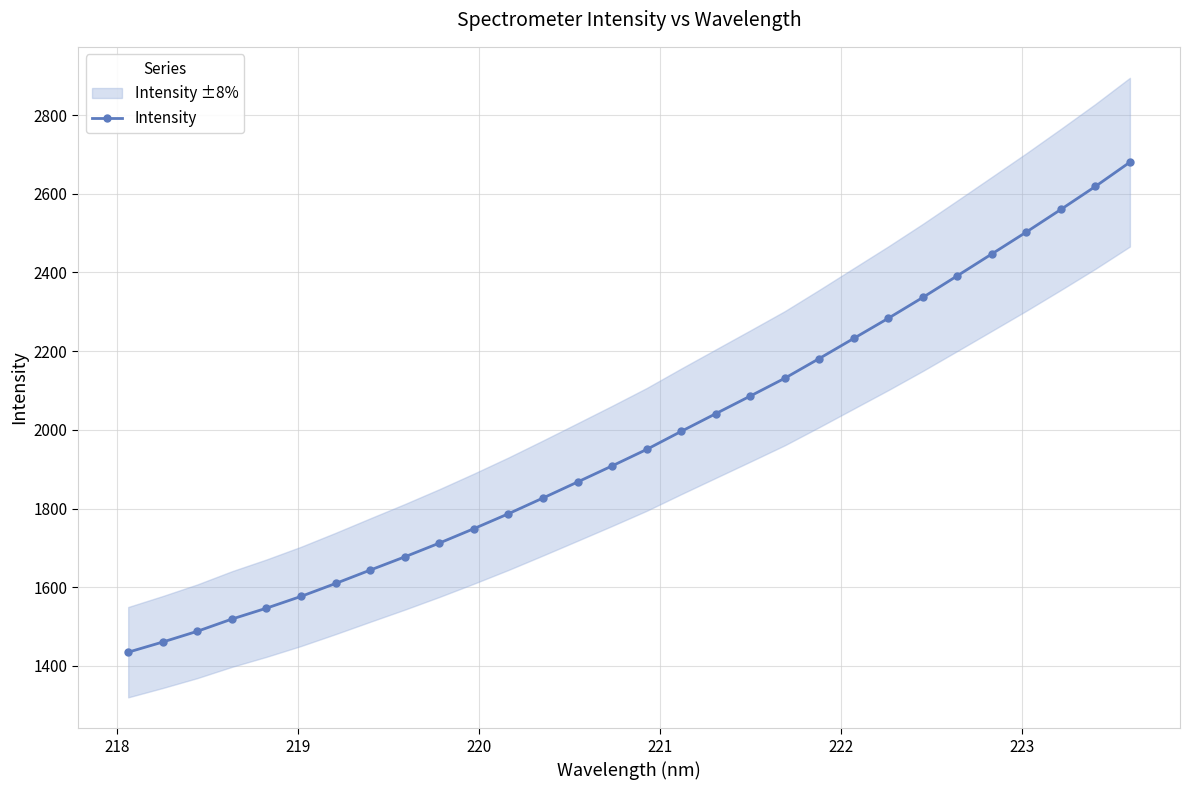

What is the value of the Intensity point at the 4th from the left?

1519.2